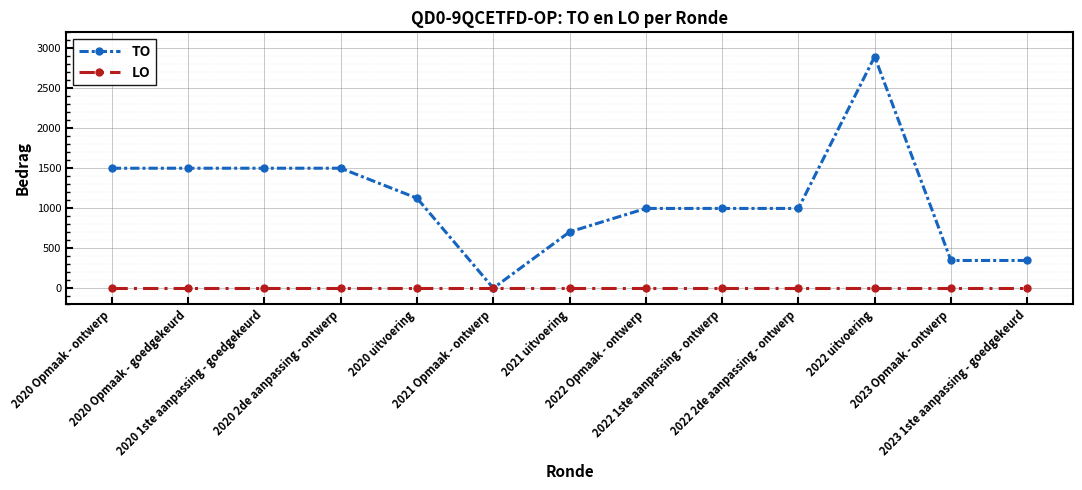

True or false: TO has more than 0 points higher than both neighbors.

True